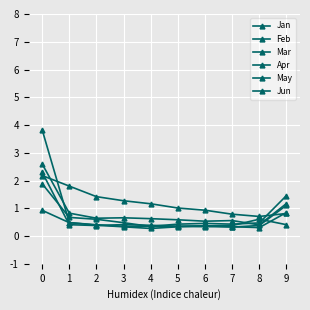

What is the average value of the Mar series?

0.6